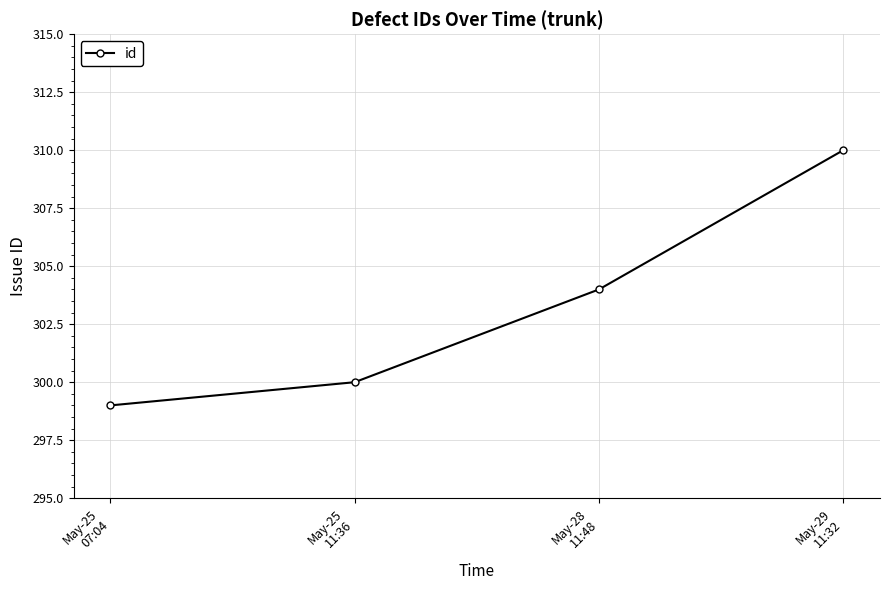

How many data points are less than 304?

2